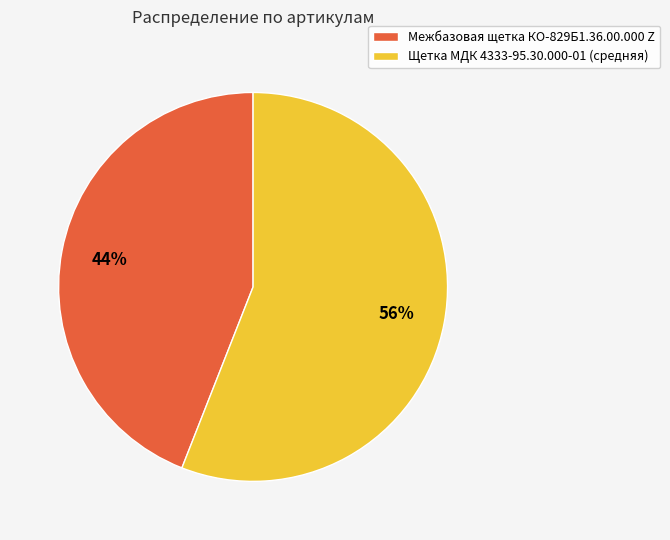

Combined, do Межбазовая щетка КО-829Б1.36.00.000 Z and Щетка МДК 4333-95.30.000-01 (средняя) account for over 50%?

Yes